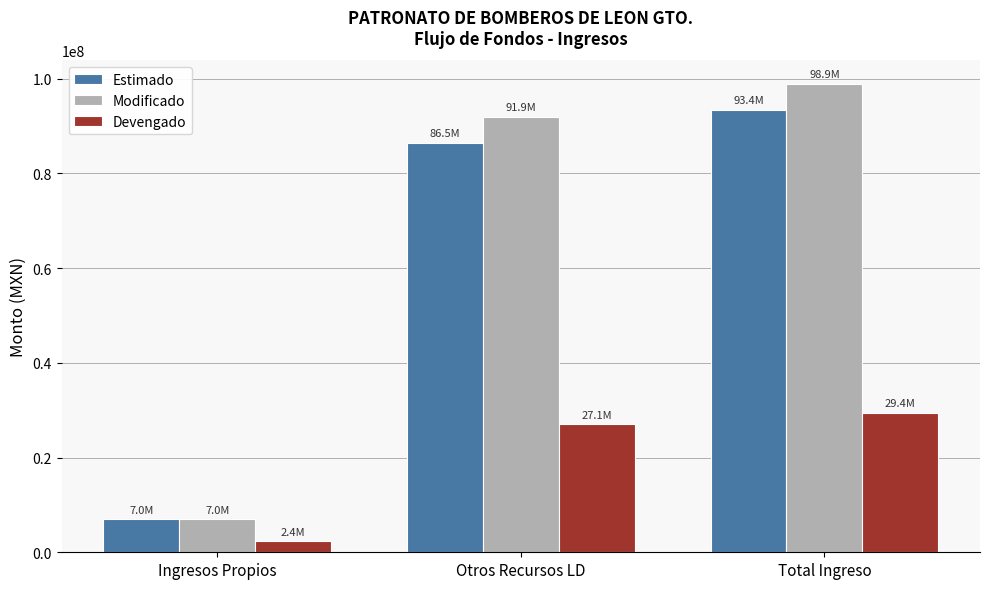

What are all the series names shown in the legend?

Estimado, Modificado, Devengado